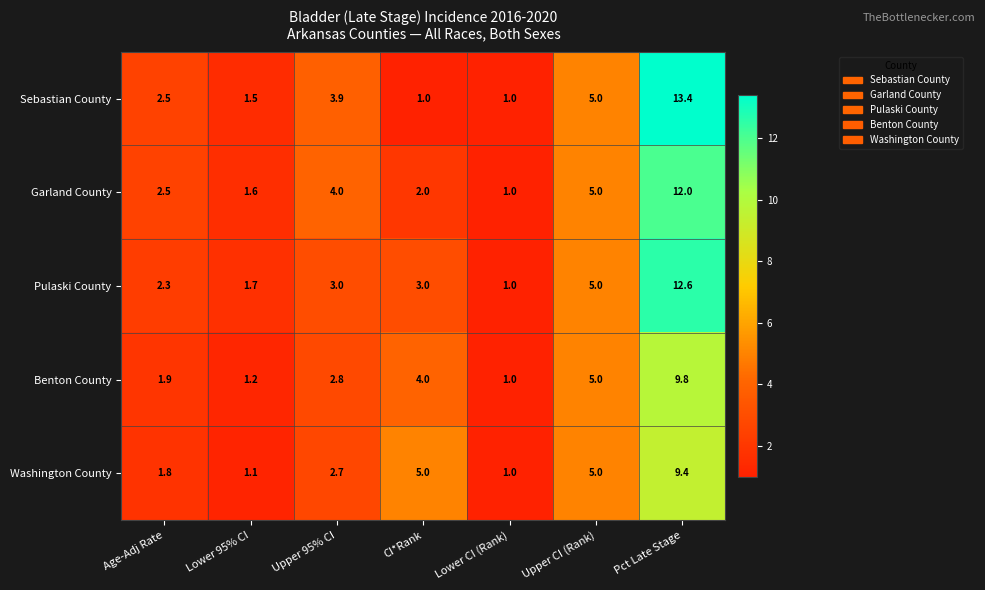

At which category is the sum across all series the highest?

Pct Late Stage